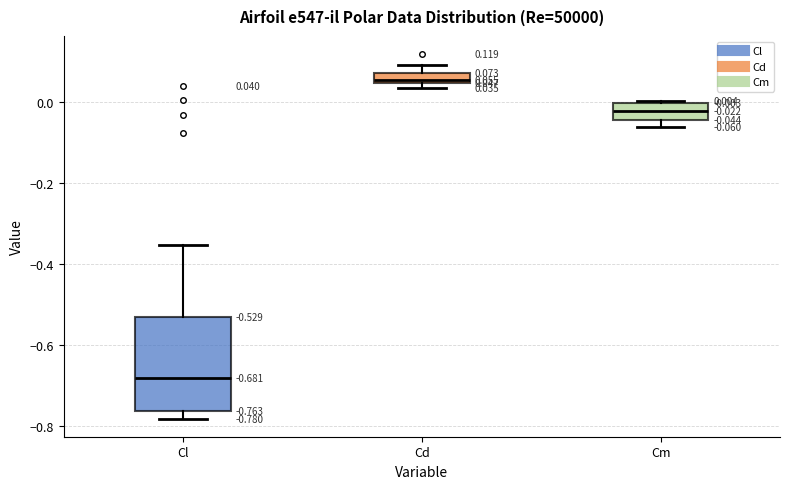

Which box is the tallest, from its lower edge to its upper edge?

Cl